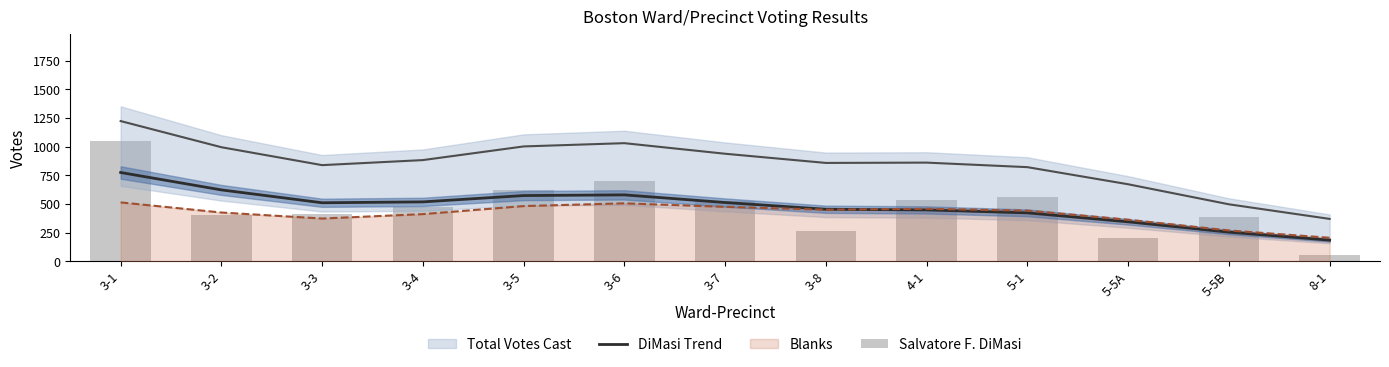

What is the total value across all series at 3-2?

1028.2